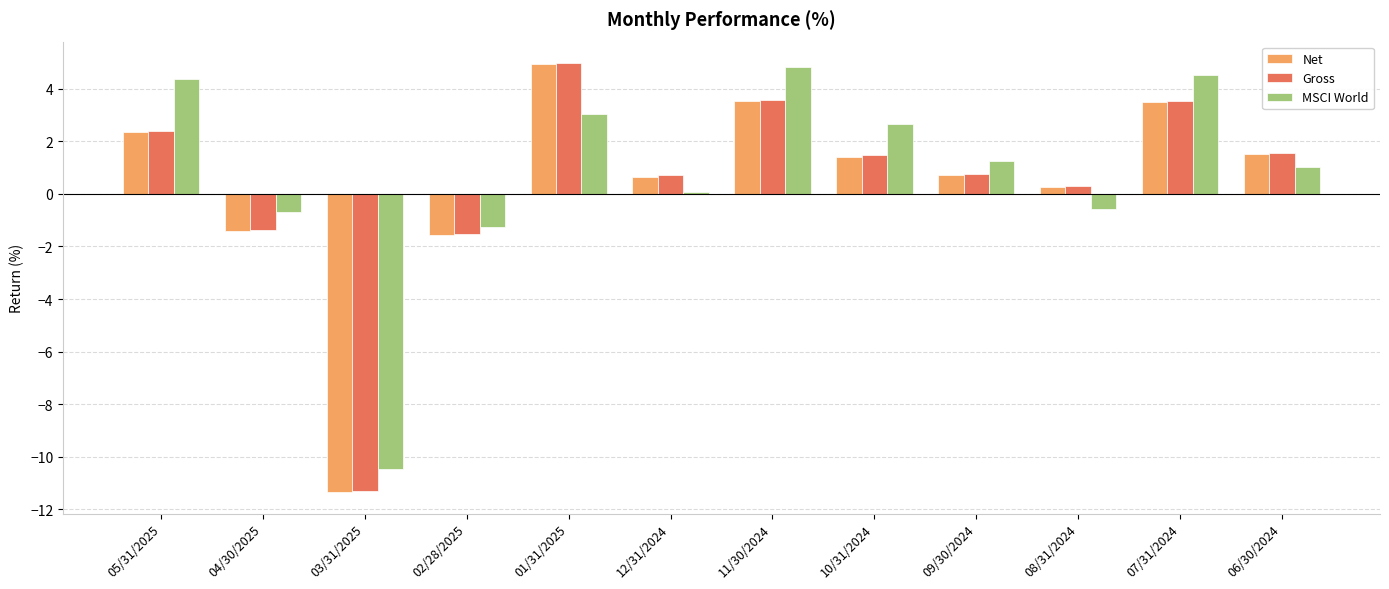

What is the sum of the Gross values at 10/31/2024 and 04/30/2025?

0.1